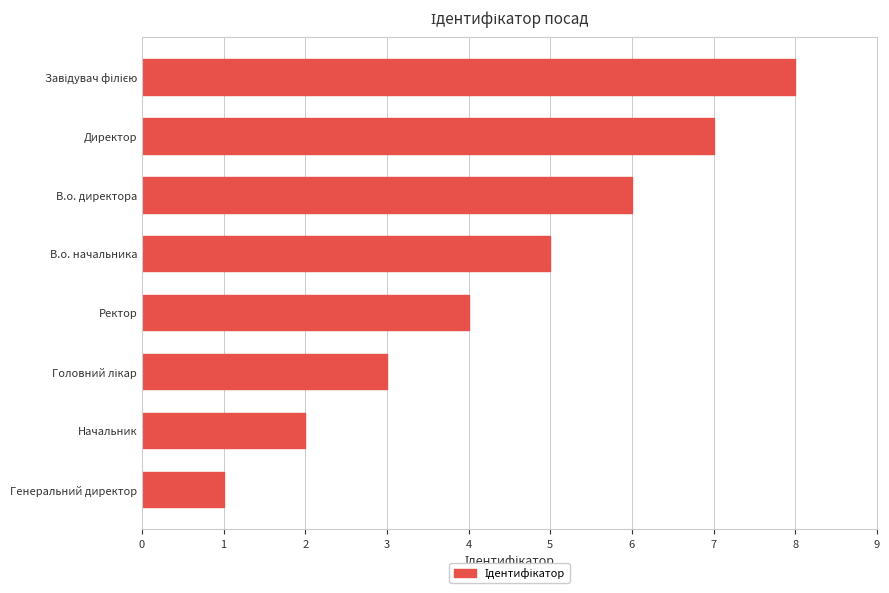

The chart shows a value of 1 at Начальник. True or false?

False